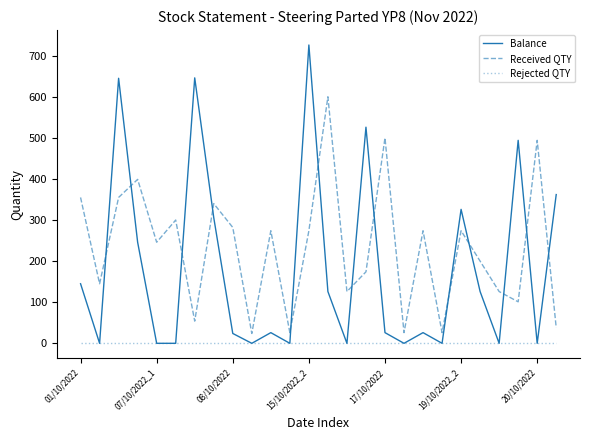

Which series has the largest total across all categories?

Received QTY